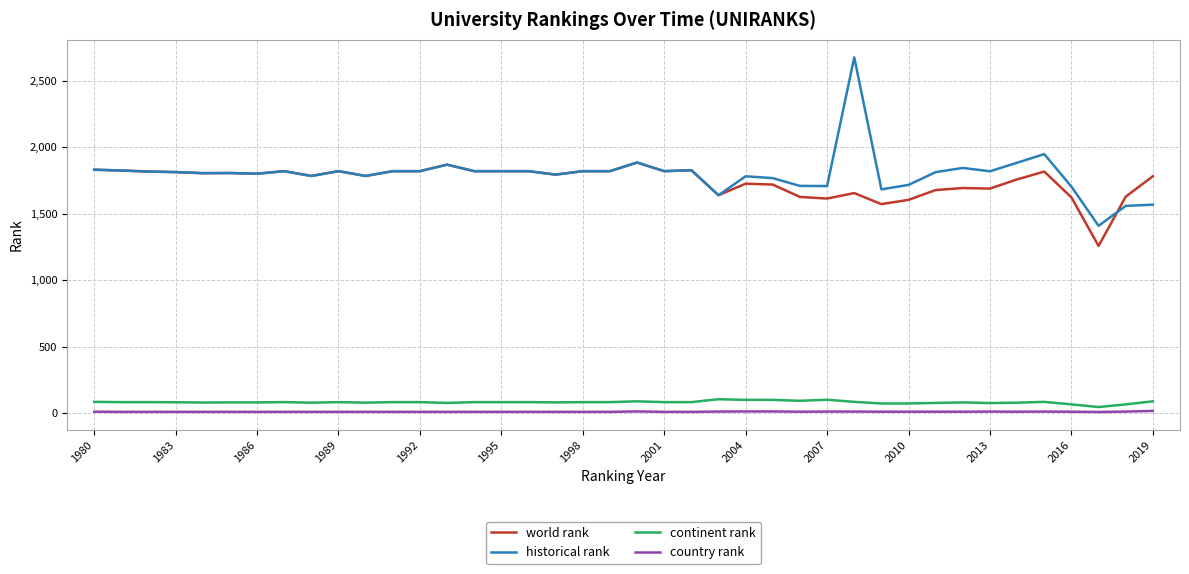

Which series has the largest range (max minus min)?

historical rank